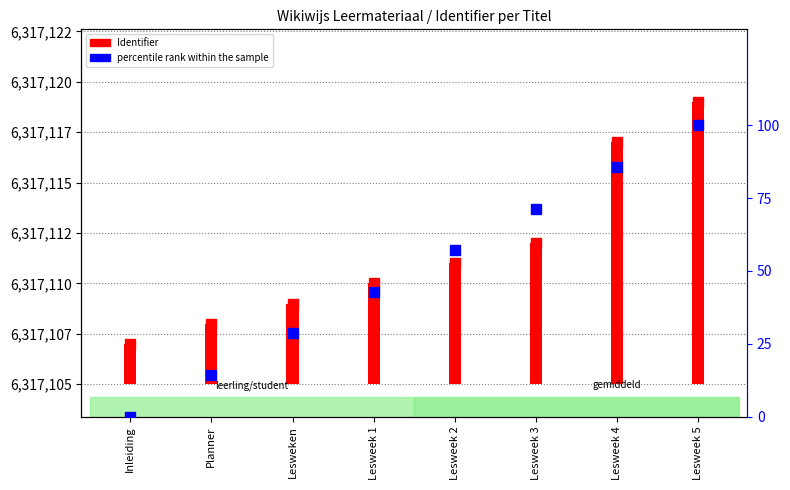

What is the difference between the maximum and minimum values in the percentile rank within the sample series?

100.0